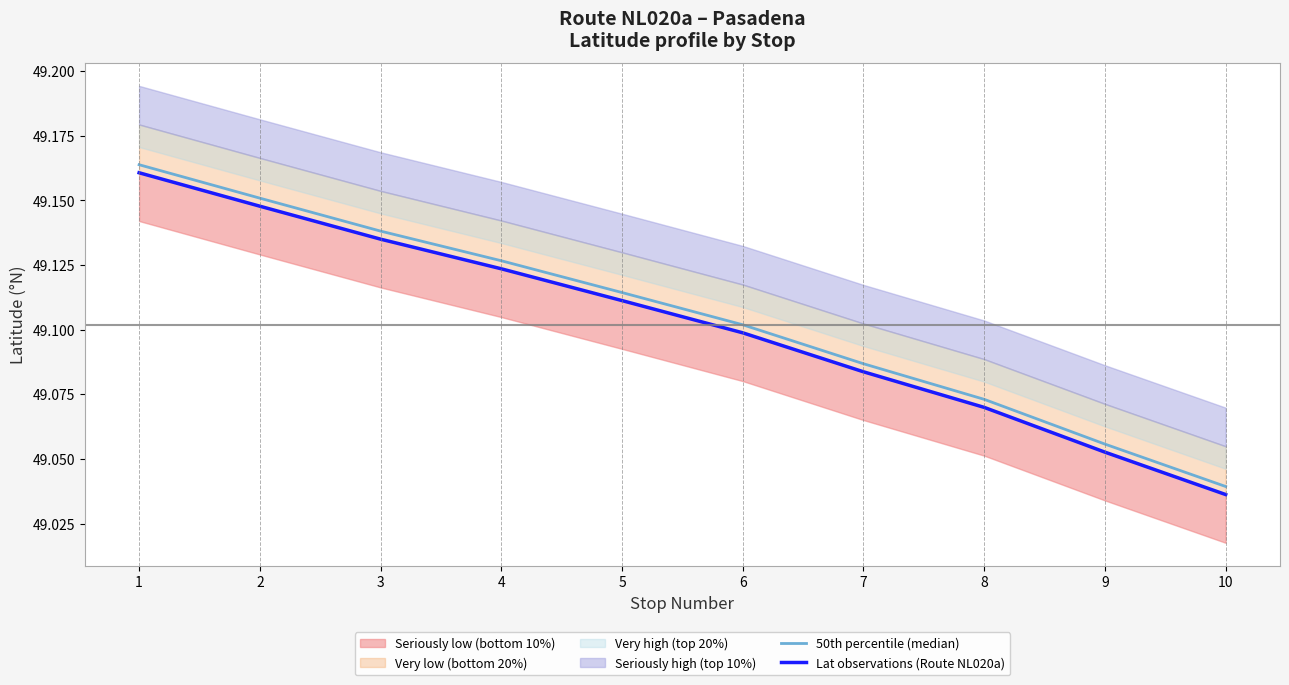

Reading left to right, extract all data points from this chart.

50th percentile (median): 49.2	49.2	49.1	49.1	49.1	49.1	49.1	49.1	49.1	49.0
Lat observations (Route NL020a): 49.2	49.1	49.1	49.1	49.1	49.1	49.1	49.1	49.1	49.0